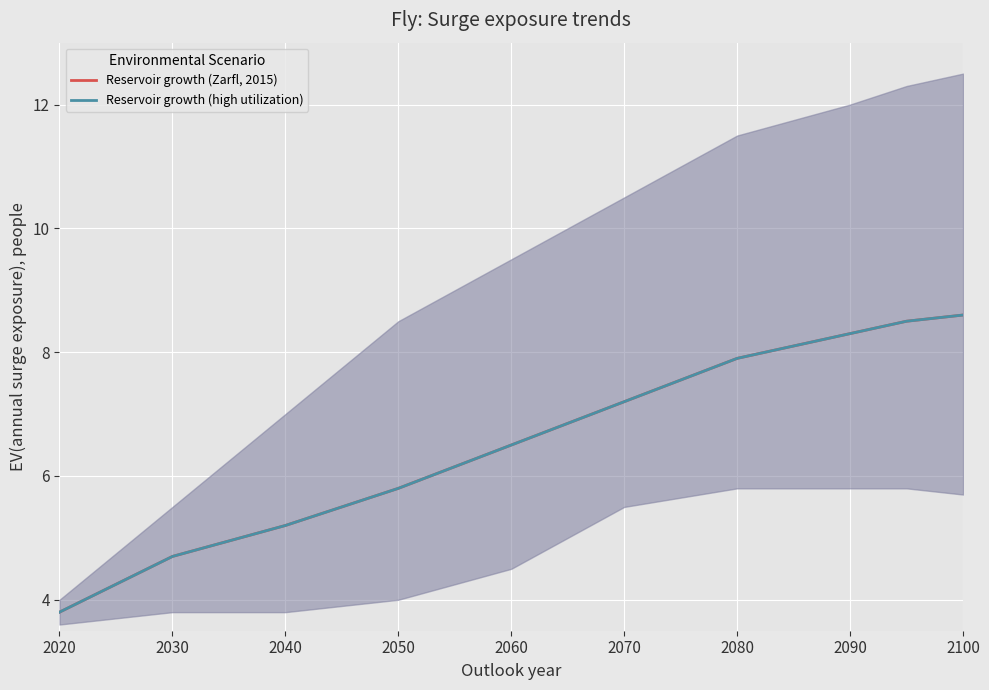

What is the difference between the maximum and minimum values in the Reservoir growth (high utilization) series?

4.8